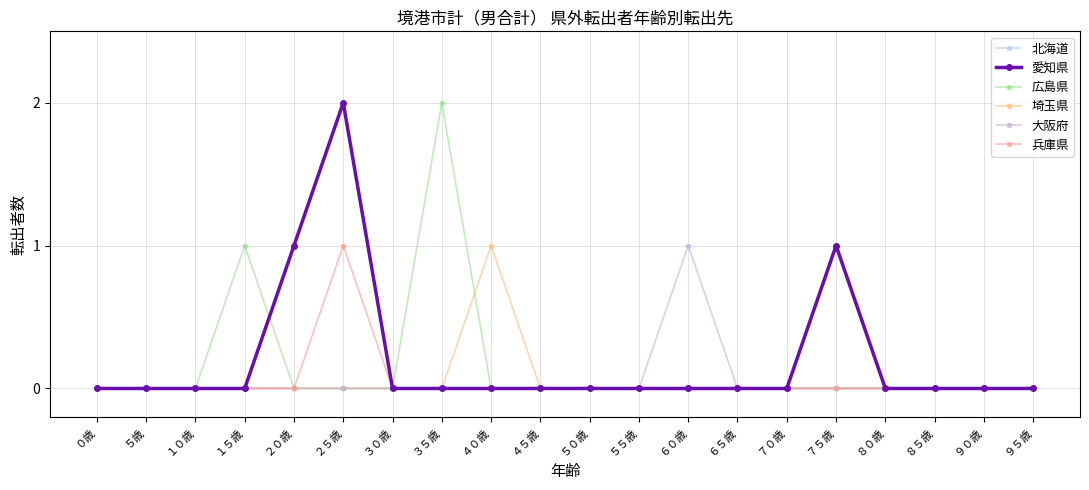

Count the number of categories in the chart.

20